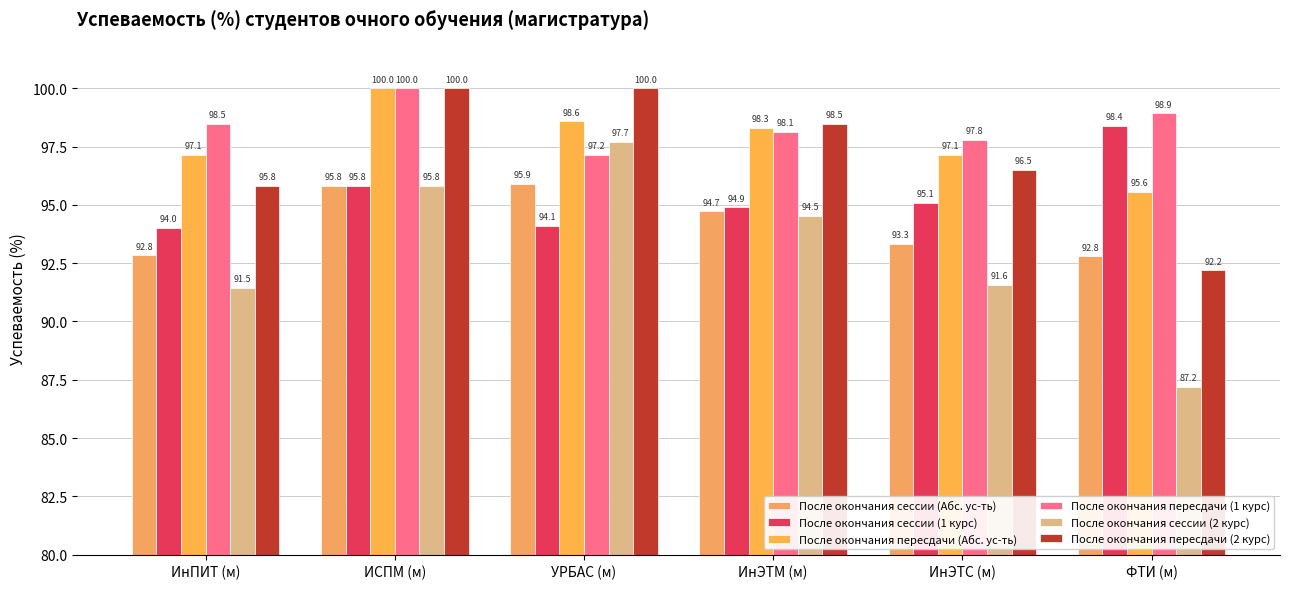

Are the bars horizontal?

No